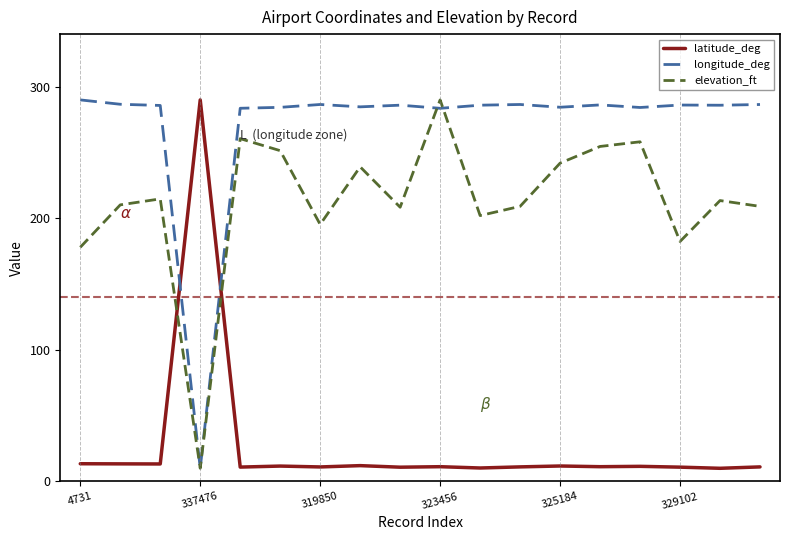

What is the greatest value displayed?

290.0